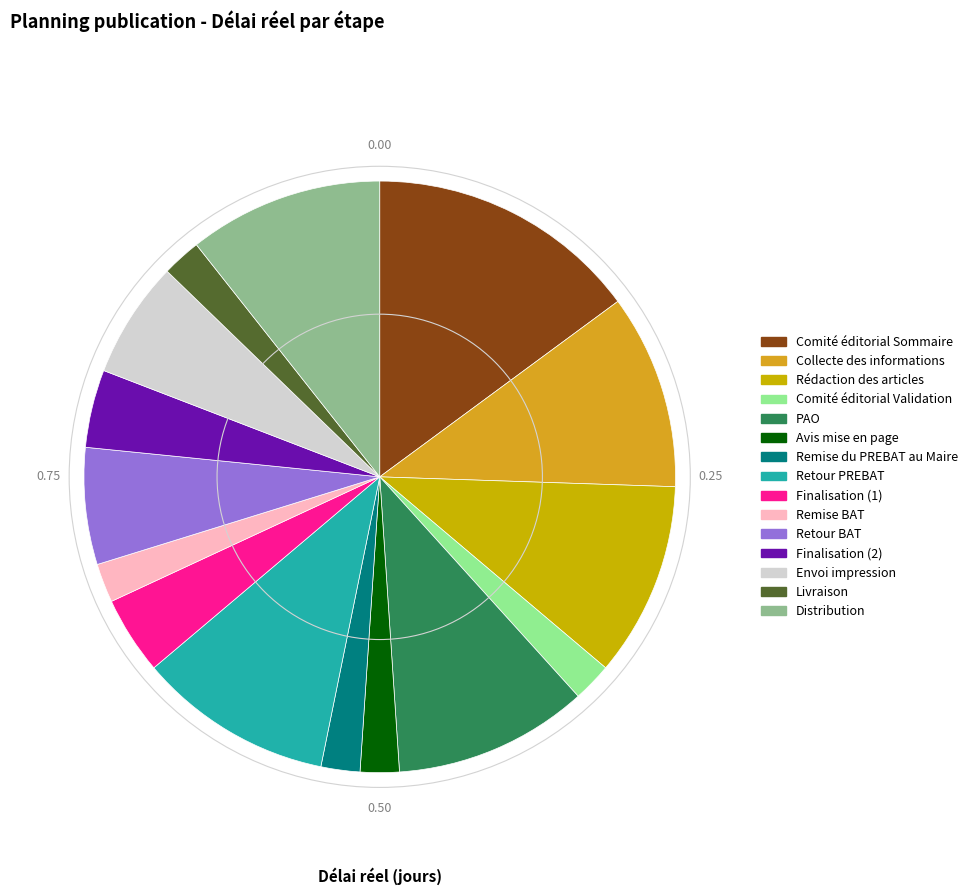

How many segments does this pie chart have?

15